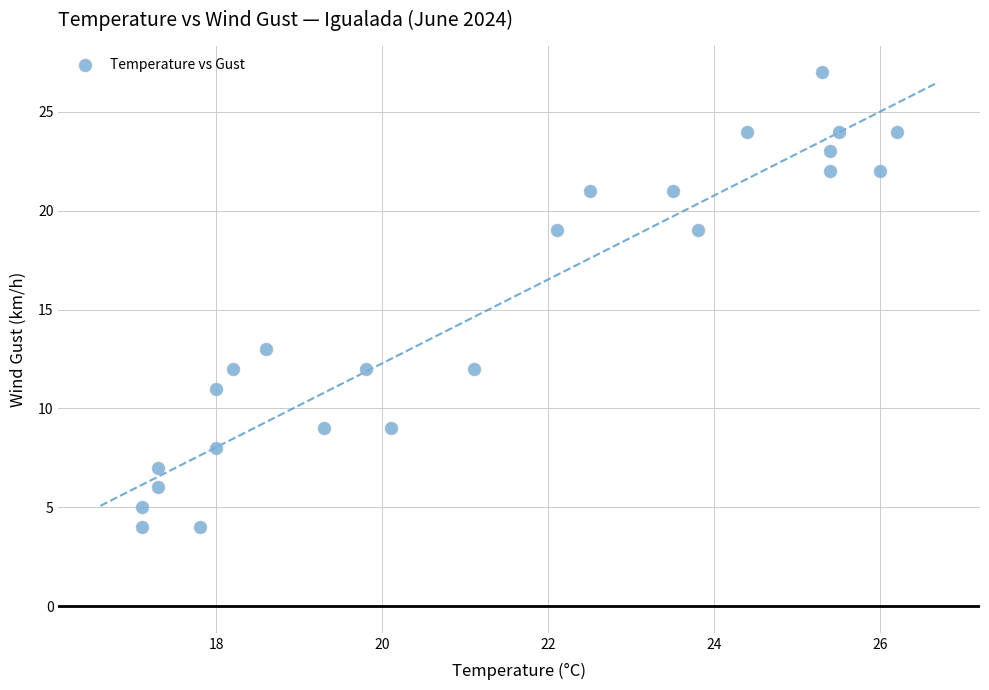

What Y value in the scatter plot is closest to 15?

13